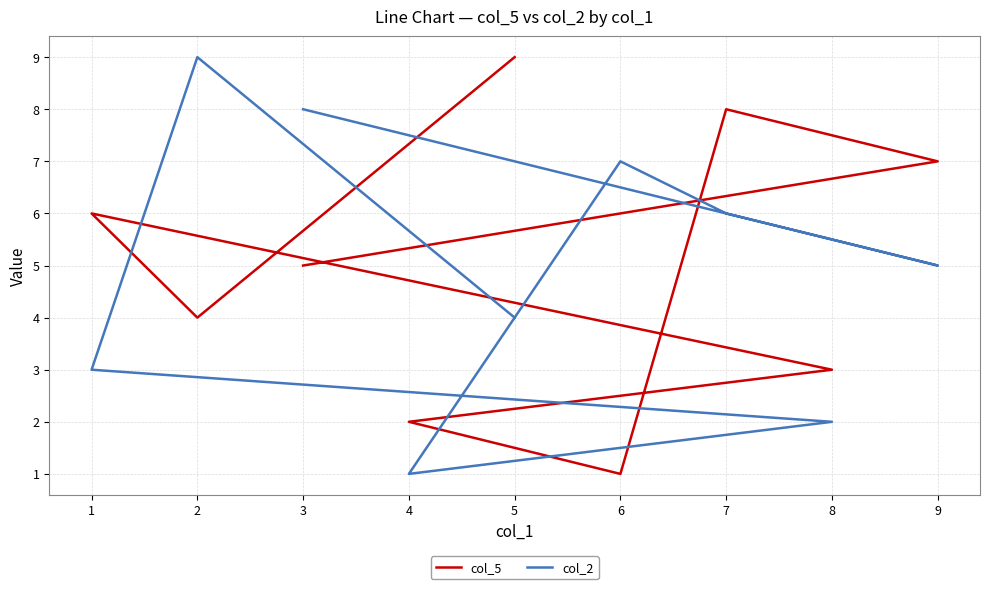

Read the col_2 value at 3.

8